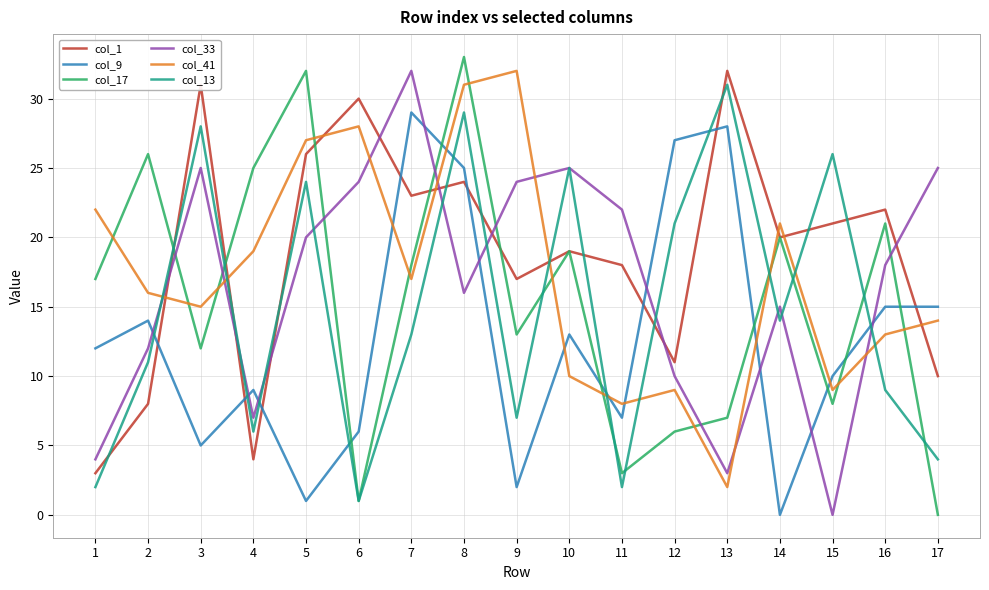

Which series has the largest range (max minus min)?

col_17